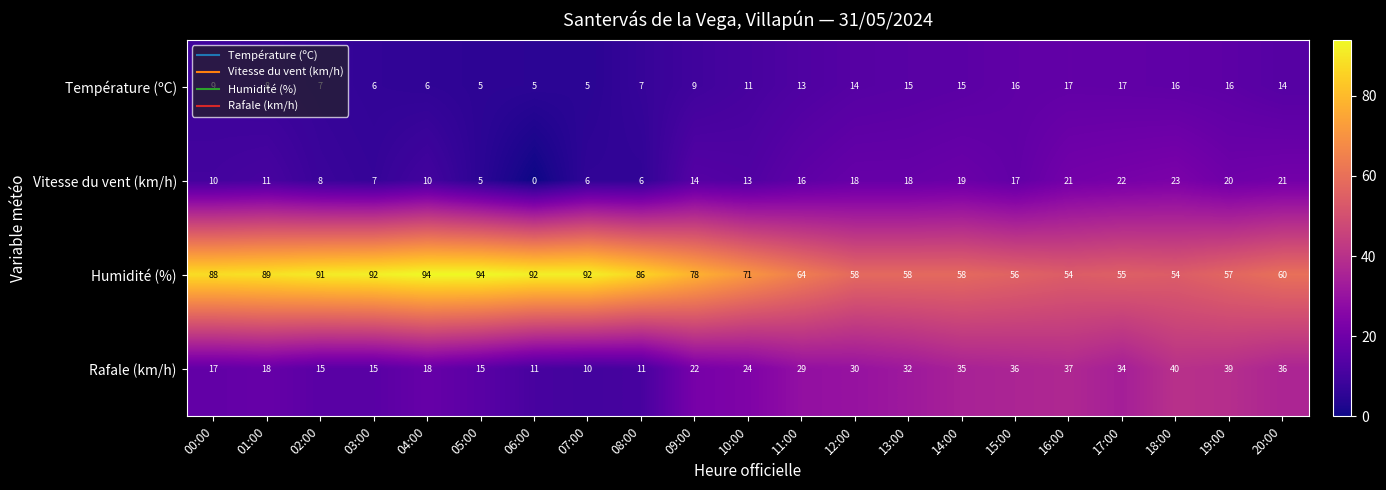

Read the Humidité (%) value at 13:00, to the nearest 10.

60